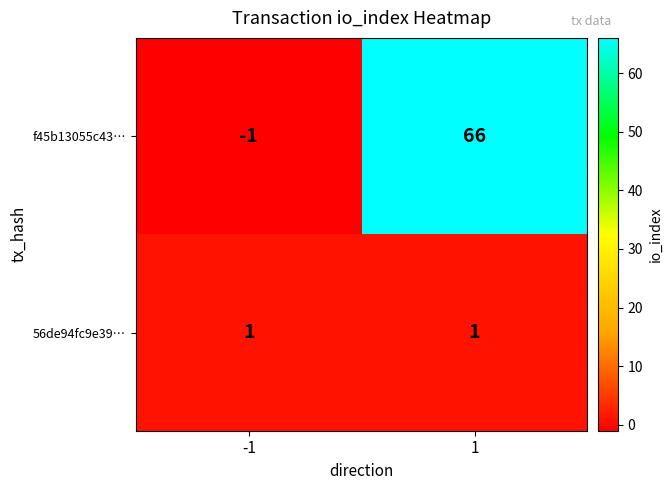

What is the maximum value shown in the chart?

66